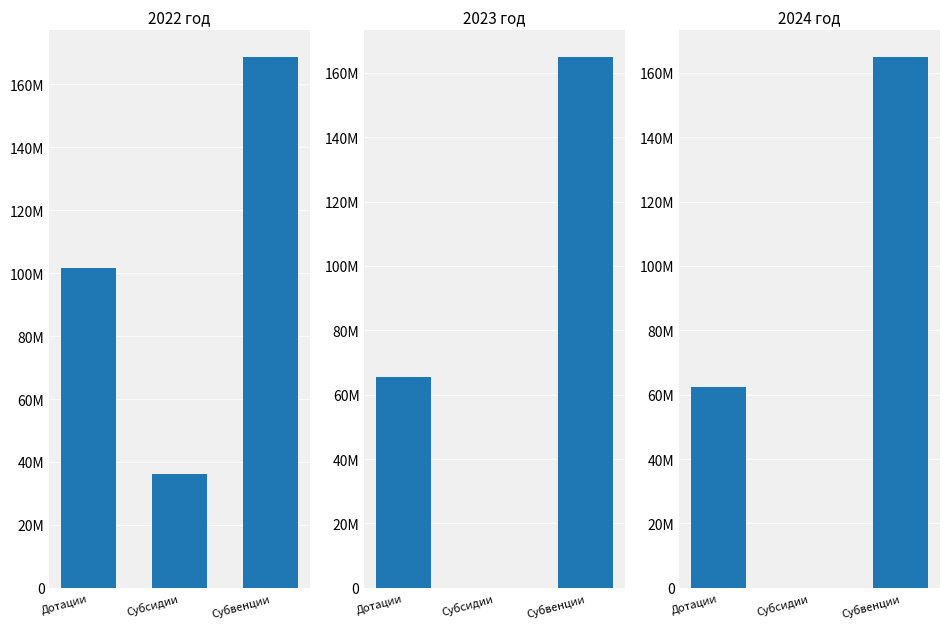

Which series has the widest spread of values?

2023 год